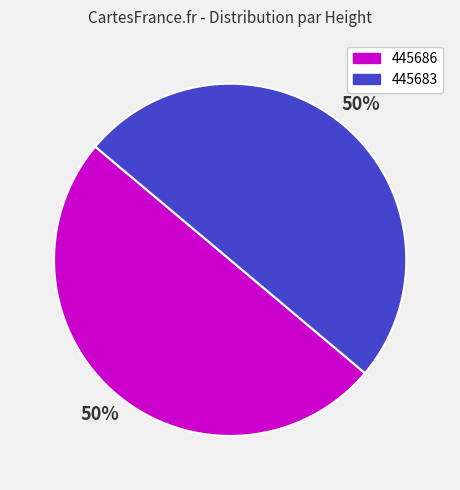

How many segments does this pie chart have?

2